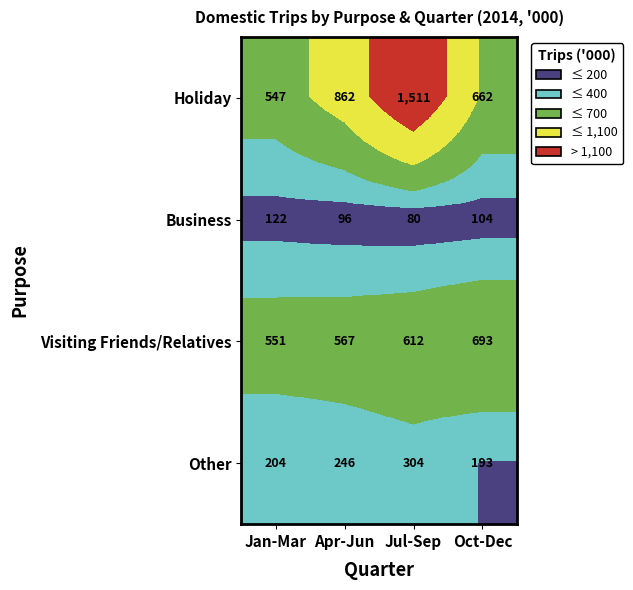

The Other series shows 135 at Apr-Jun. True or false?

False